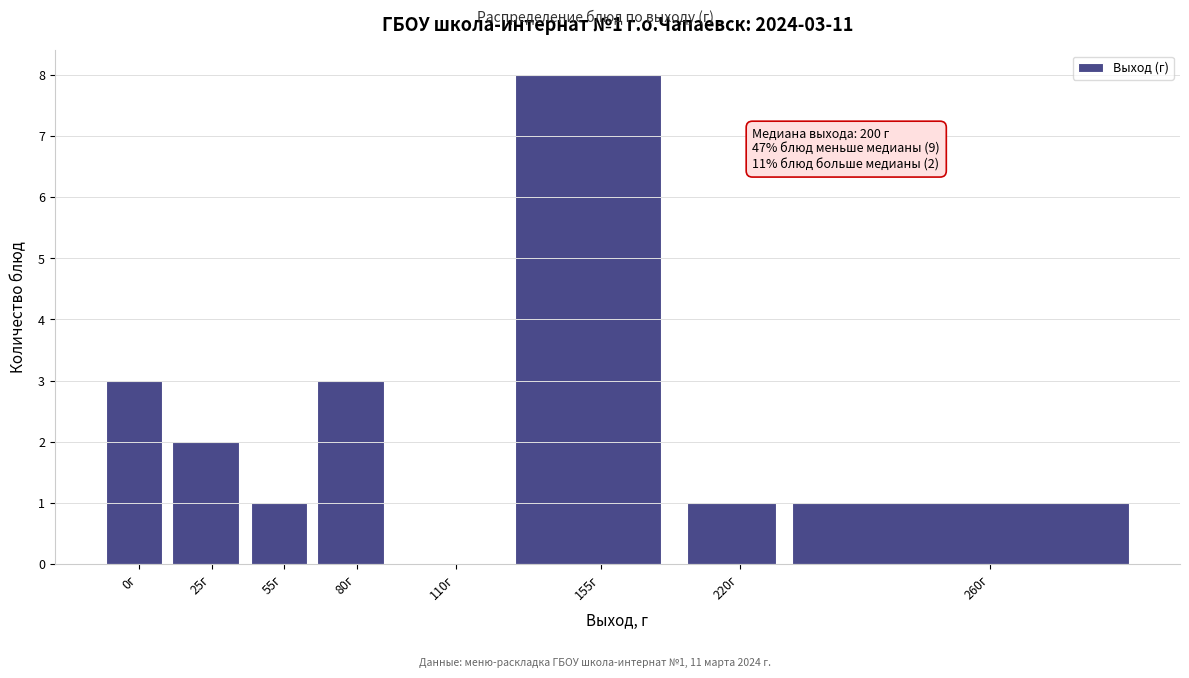

Reading right to left, what are all the values shown in this chart?

260г=1	220г=1	155г=8	110г=0	80г=3	55г=1	25г=2	0г=3